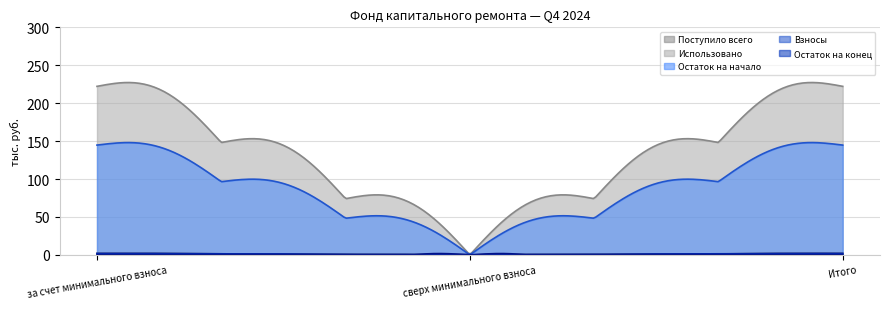

Which series changed the most between за счет минимального взноса and сверх минимального взноса?

Использовано